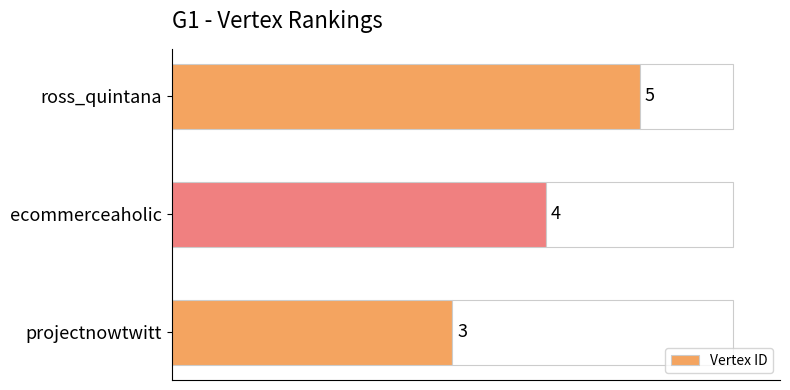

Is it true that the value at ross_quintana is 5?

True